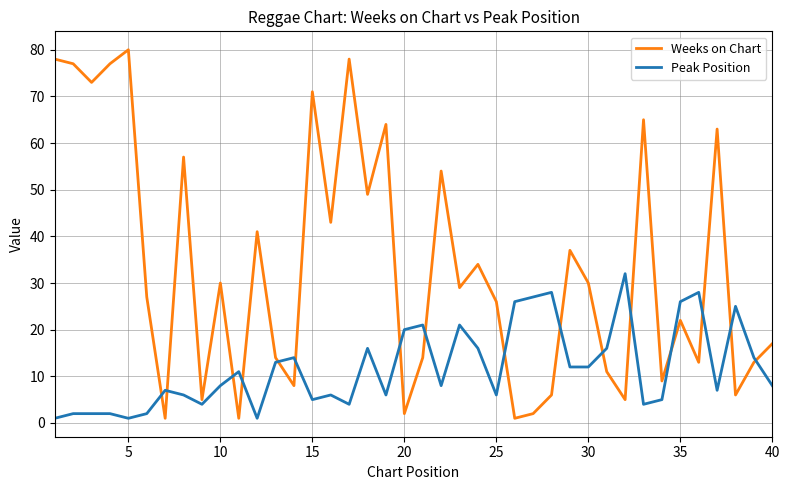

List the series in order of their overall mean, highest first.

Weeks on Chart, Peak Position